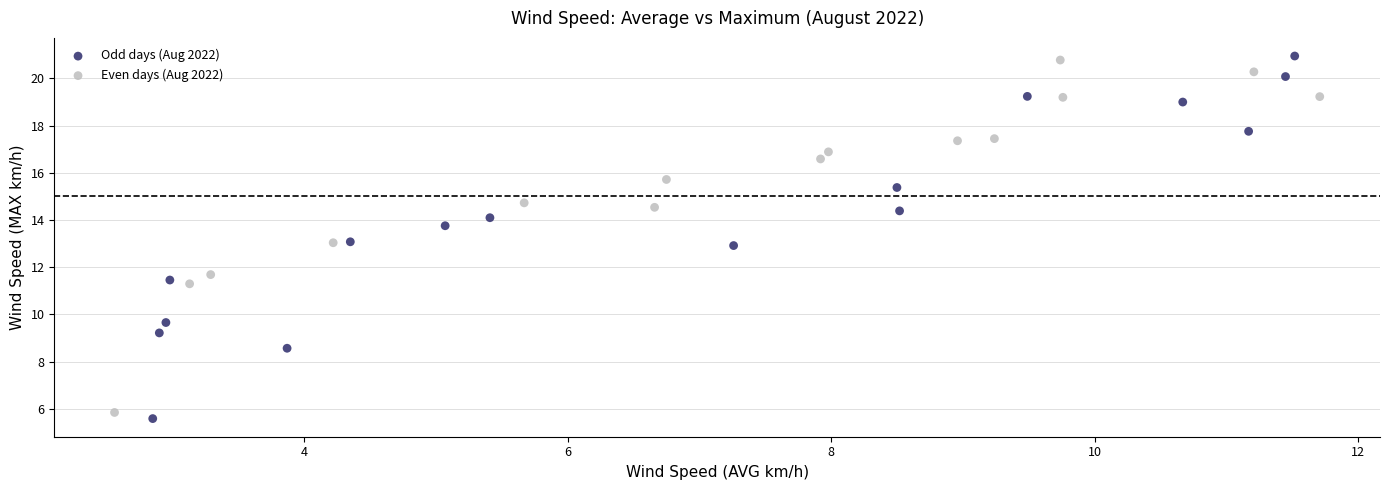

What are all the series names shown in the legend?

Odd days (Aug 2022), Even days (Aug 2022)